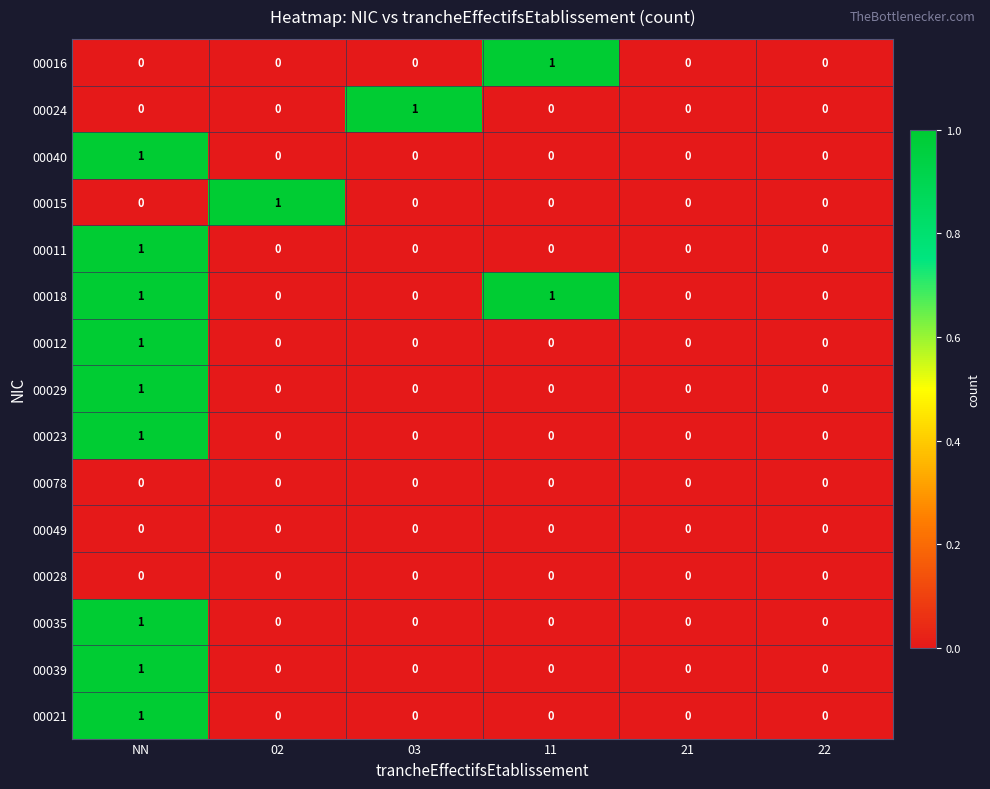

At which category is the sum across all series the highest?

NN